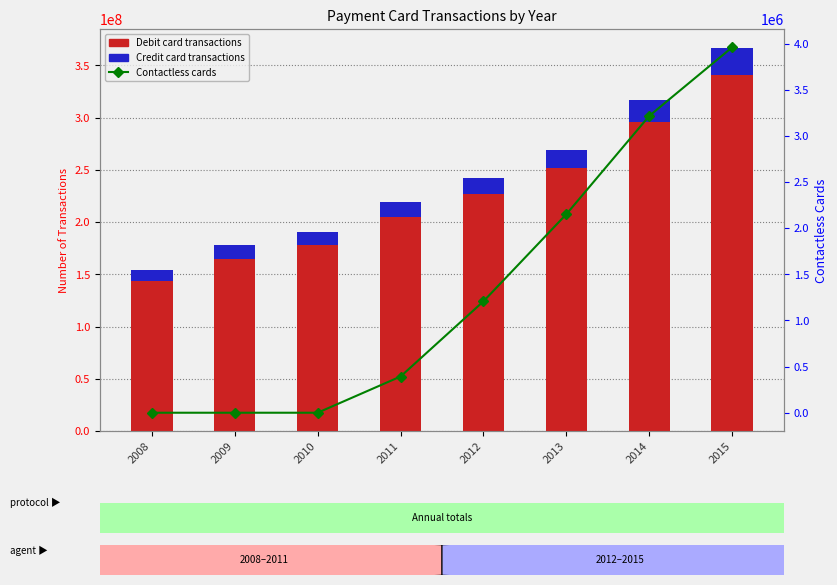

At which label does Credit card transactions first exceed 15136712?

2013